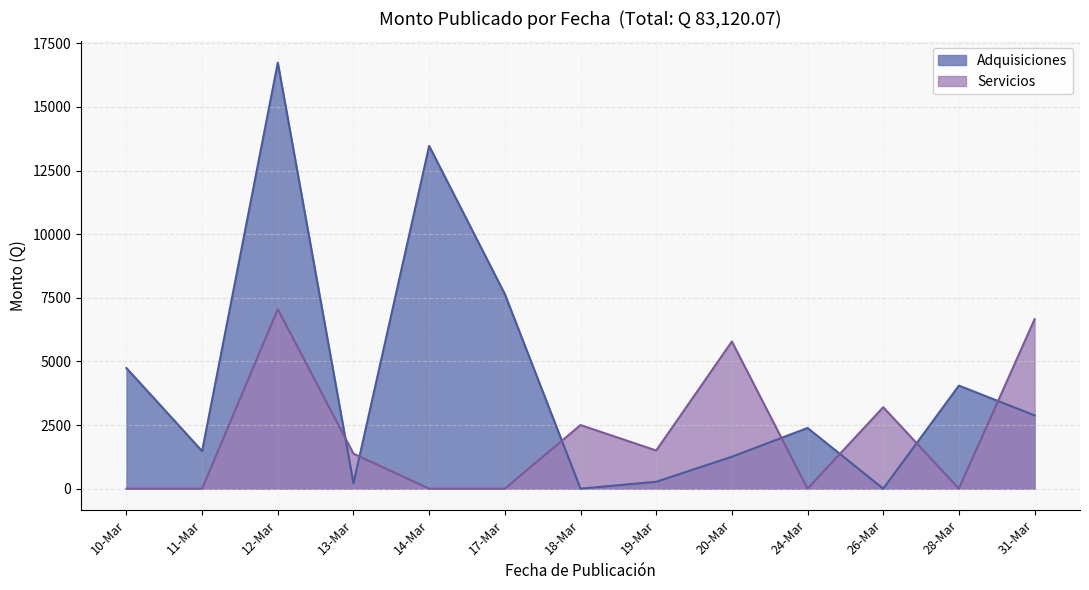

List the series in order of their peak value, lowest first.

Servicios, Adquisiciones